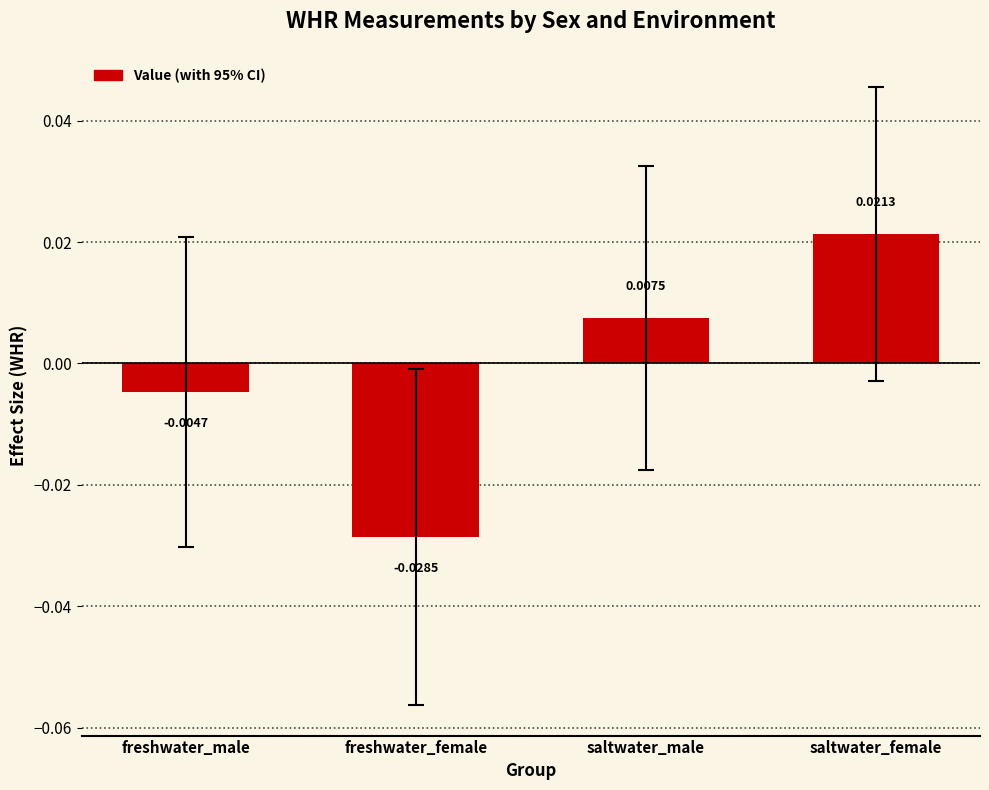

At which category does the chart reach its minimum across all series?

freshwater_female